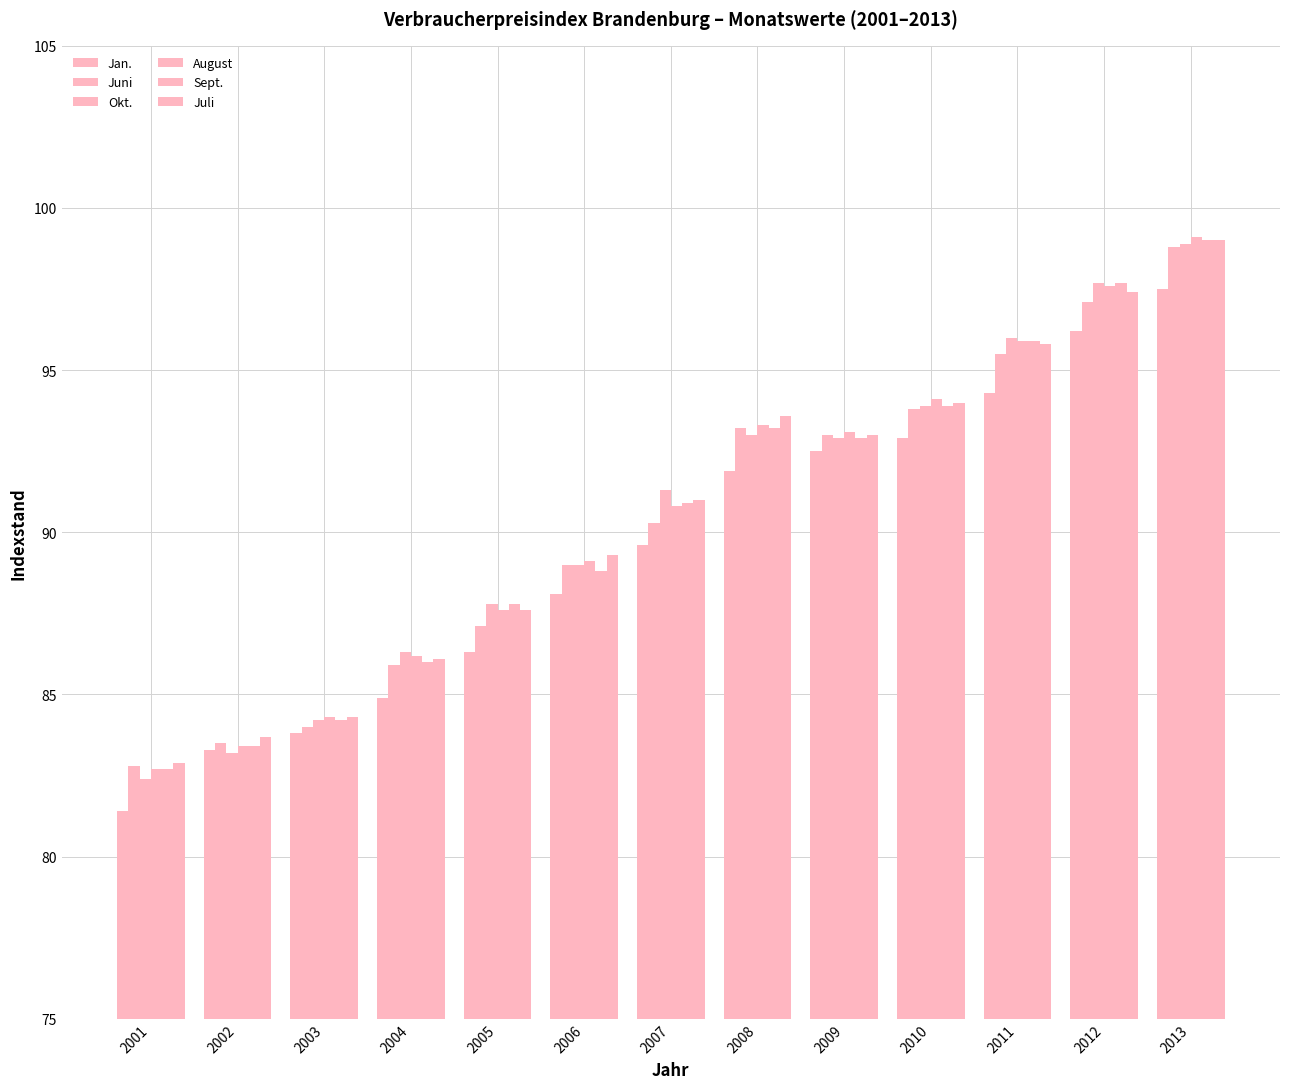

What is the difference between the second highest and minimum values in the Juni series?

14.3